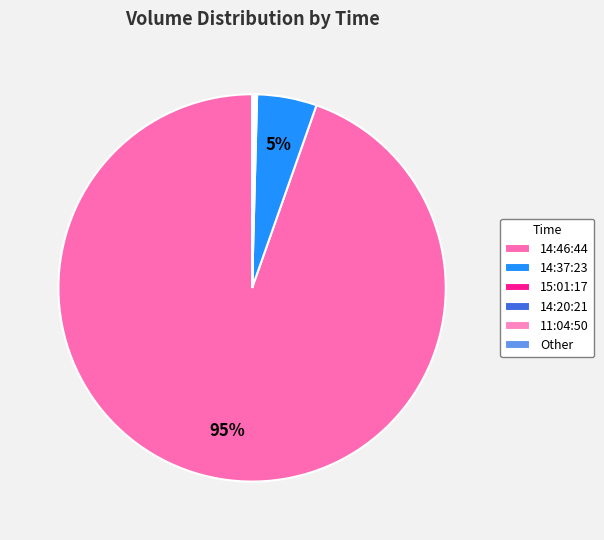

Which category has the biggest portion of the pie?

14:46:44